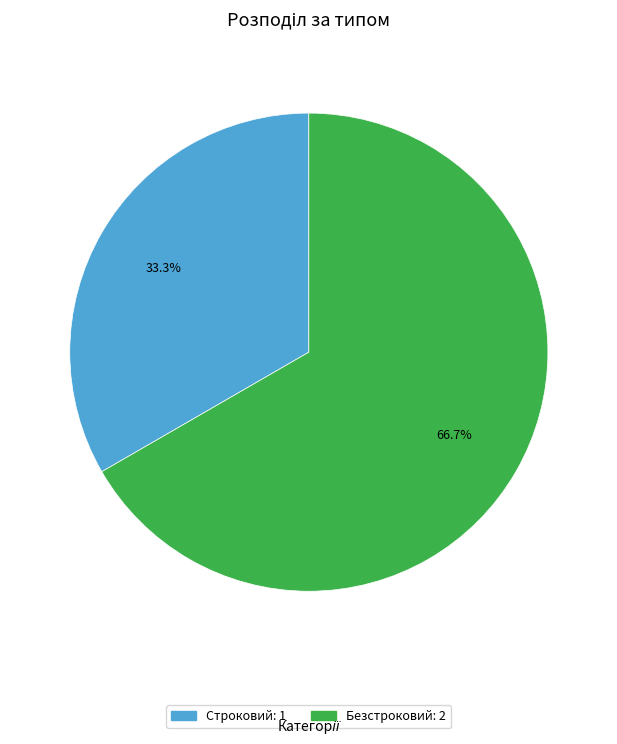

How many segments does this pie chart have?

2